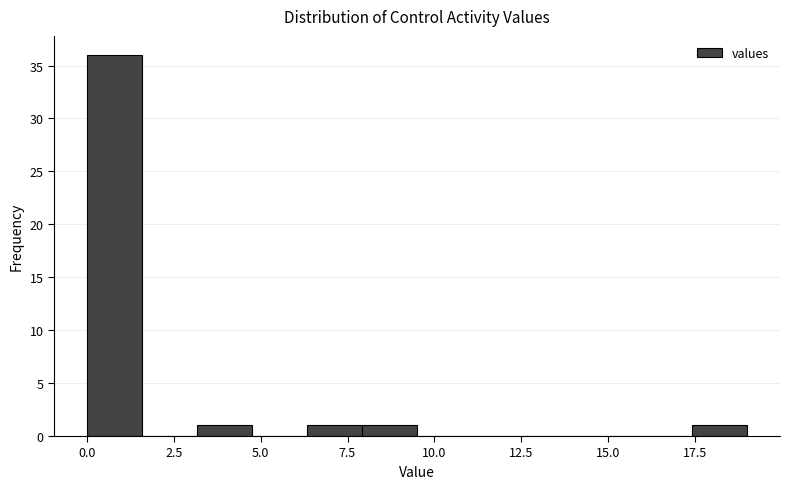

Read against the x-axis, roughly where is the centre of the tallest bar?

1.0